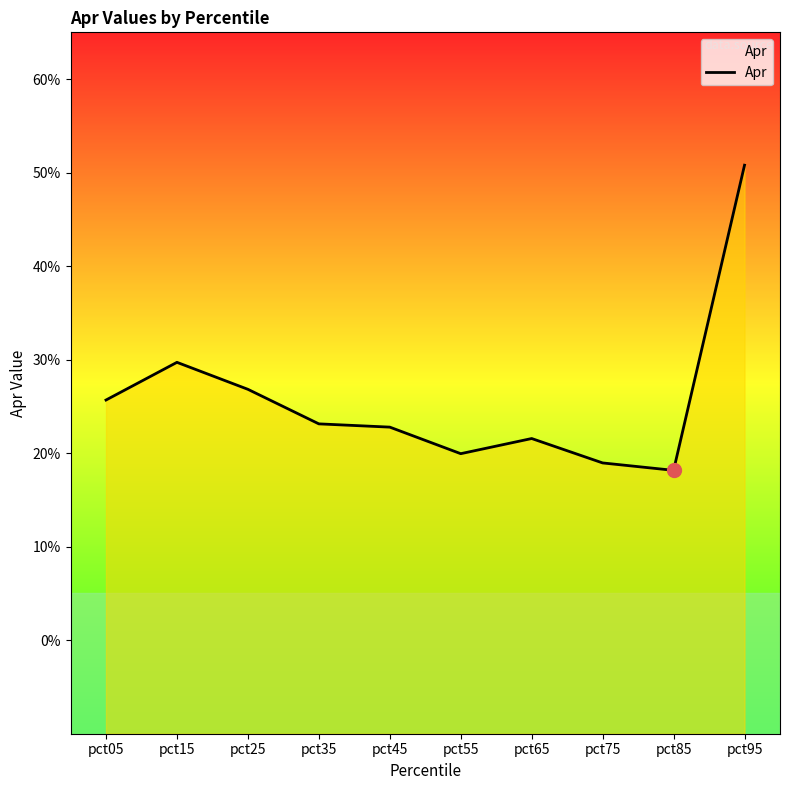

Where is the first local maximum?

pct15